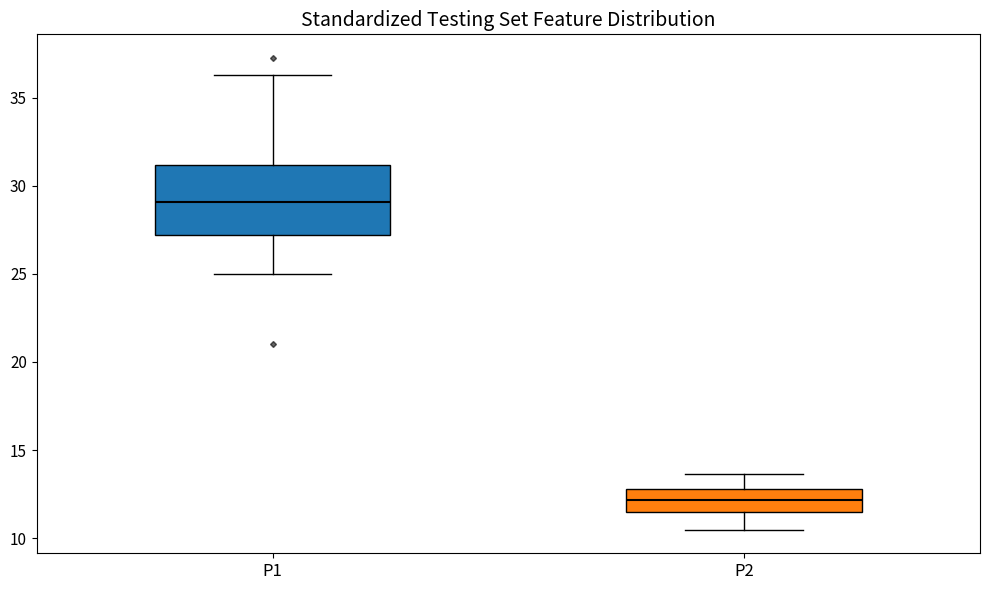

Reading left to right, read every box against the y-axis: the position of its median line, the range the box covers, and the ends of its whiskers. The values are not printed on the chart, so give them approximately, as read against the axis.

P1: median 29.0, box 27.0 to 31.0, whiskers 25.0 to 36.5
P2: median 12.0, box 11.5 to 13.0, whiskers 10.5 to 13.5